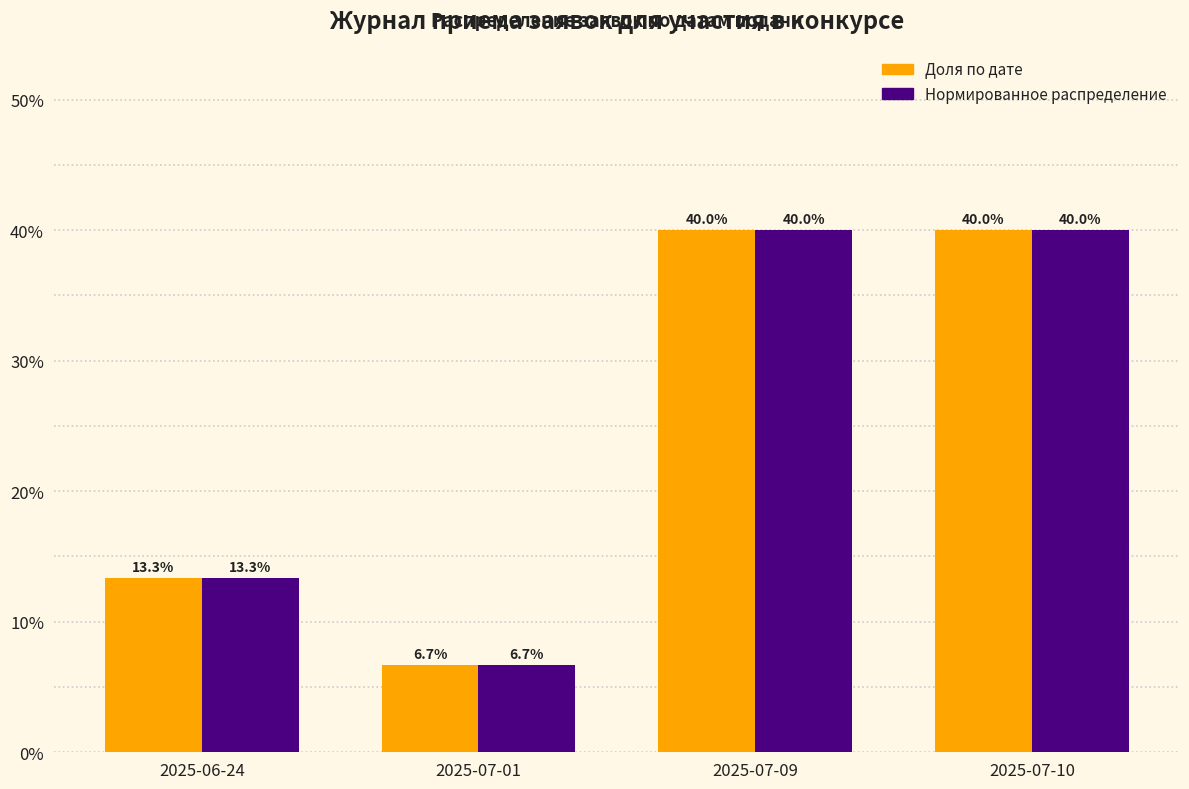

What is the maximum value shown in the chart?

40.0